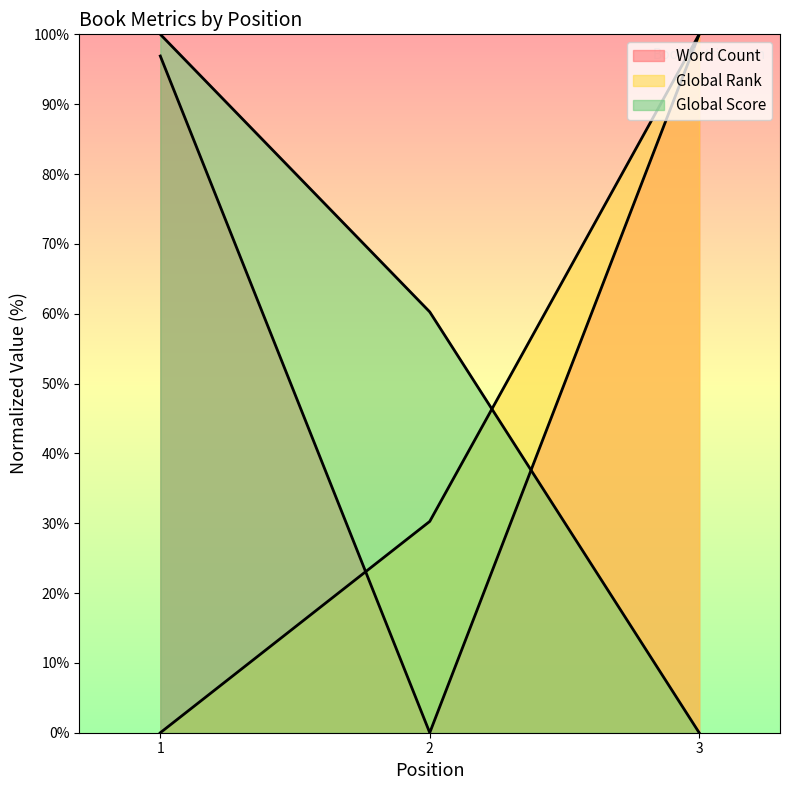

List the series in order of their overall mean, highest first.

Word Count, Global Score, Global Rank